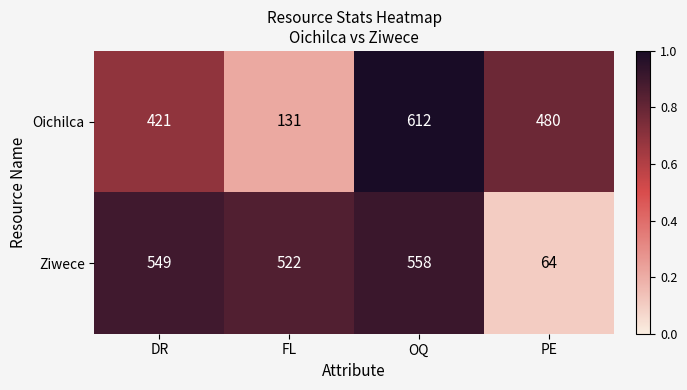

Reading right to left, what are all the values shown in this chart?

Oichilca: 480	612	131	421
Ziwece: 64	558	522	549